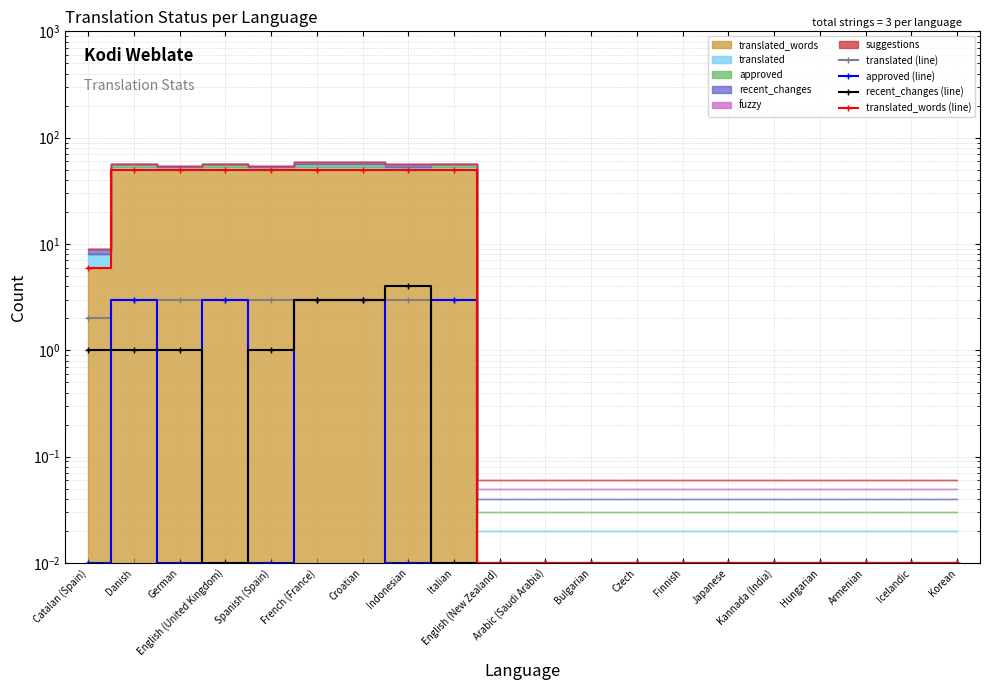

What is the label of the 14th point from the left?

Finnish